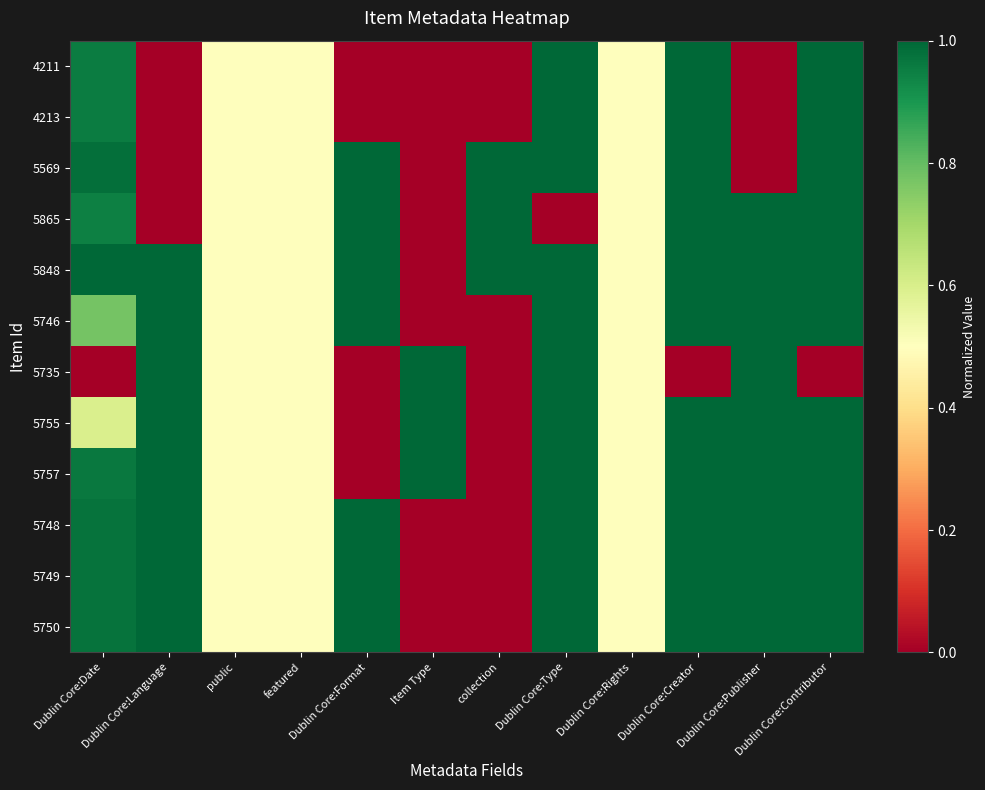

Which series has the largest range (max minus min)?

4211